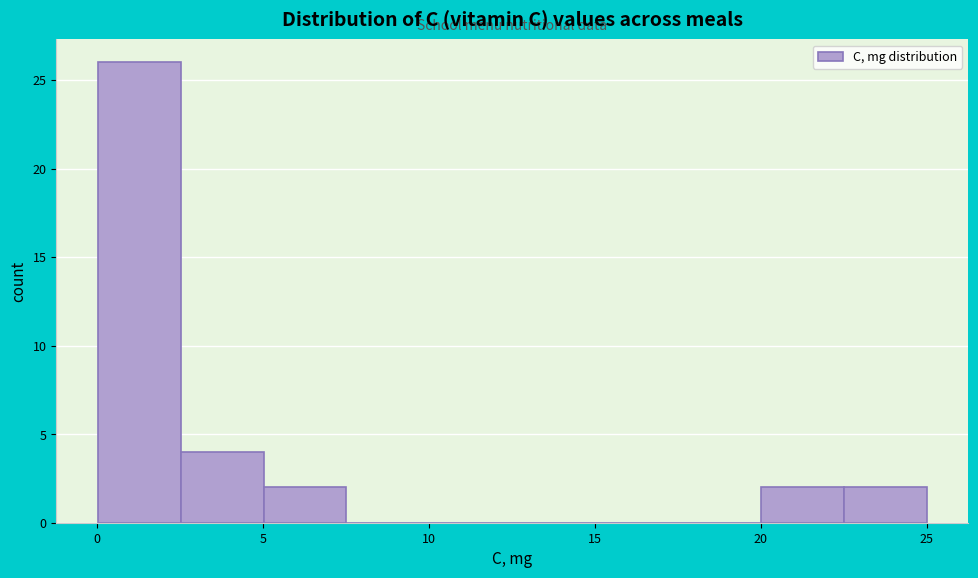

Reading left to right, list every bar in this chart as the range it spans on the x-axis followed by its height. Neither the bar edges nor the heights are printed on the chart, so give them approximately, as read against the axes.

0.0 to 2.5: 26
2.5 to 5.0: 4
5.0 to 7.5: 2
7.5 to 10.0: 0
10.0 to 12.5: 0
12.5 to 15.0: 0
15.0 to 17.5: 0
17.5 to 20.0: 0
20.0 to 22.5: 2
22.5 to 25.0: 2